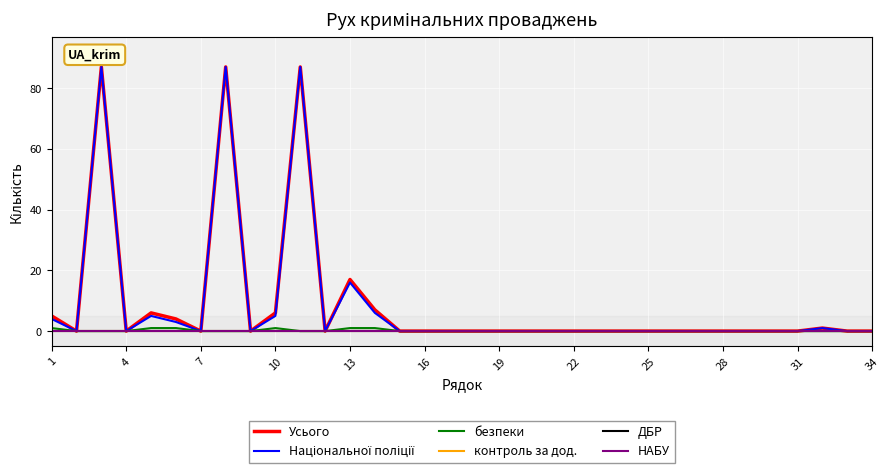

Which category has the lowest value in the контроль за дод. series?

1